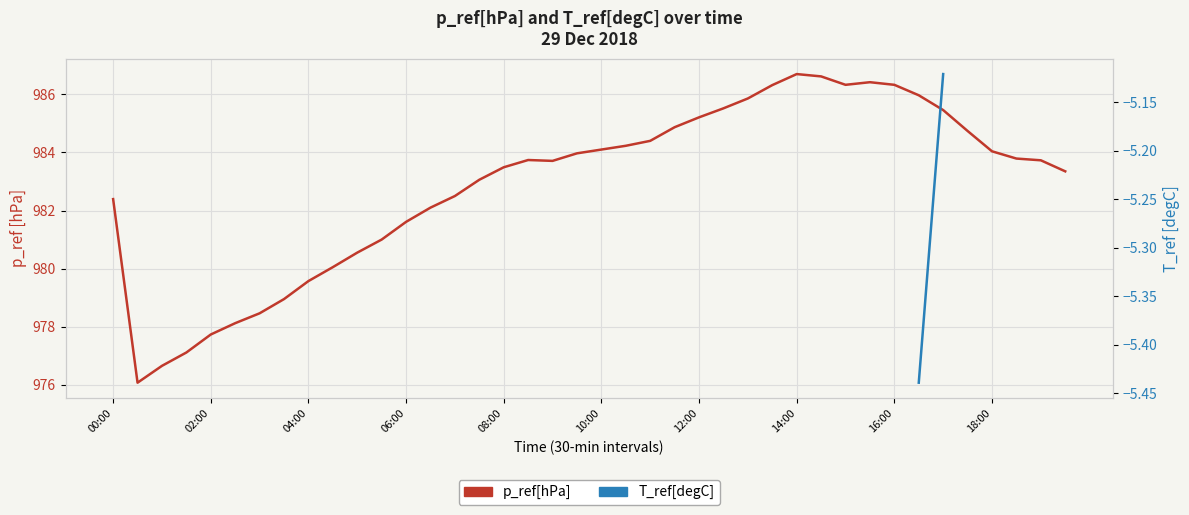

True or false: p_ref[hPa] and T_ref[degC] cross at least once.

False